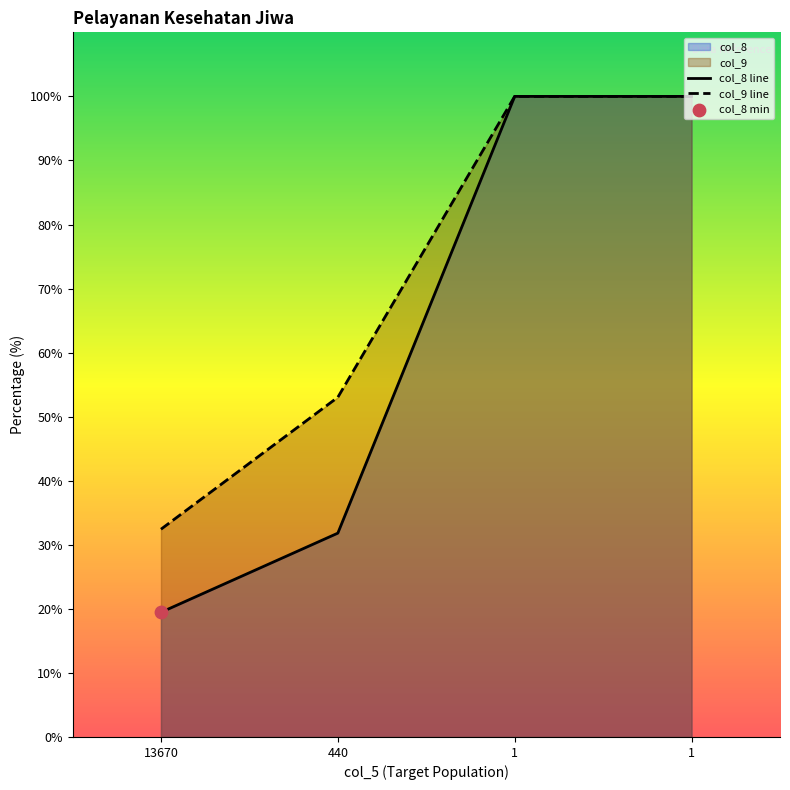

What is the total value across all series at 440?

84.8